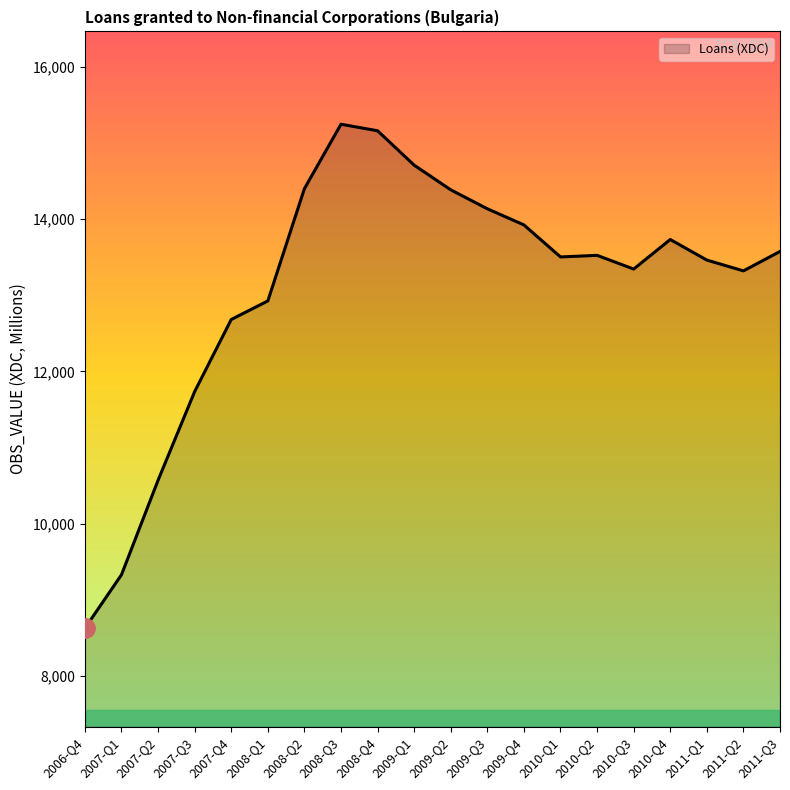

Which has a higher value, 2009-Q2 or 2008-Q4?

2008-Q4